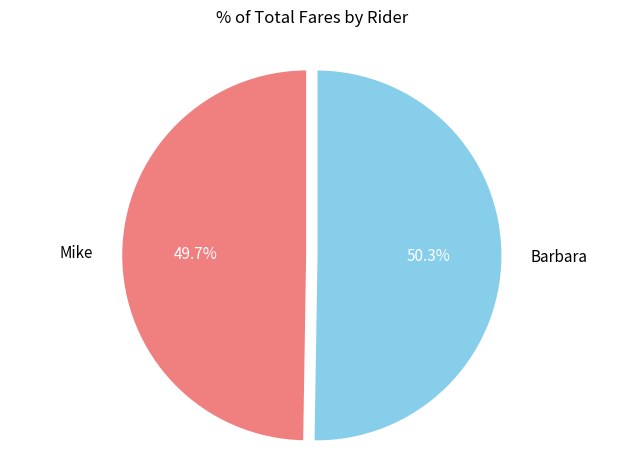

True or false: Mike accounts for 56% of the total.

False